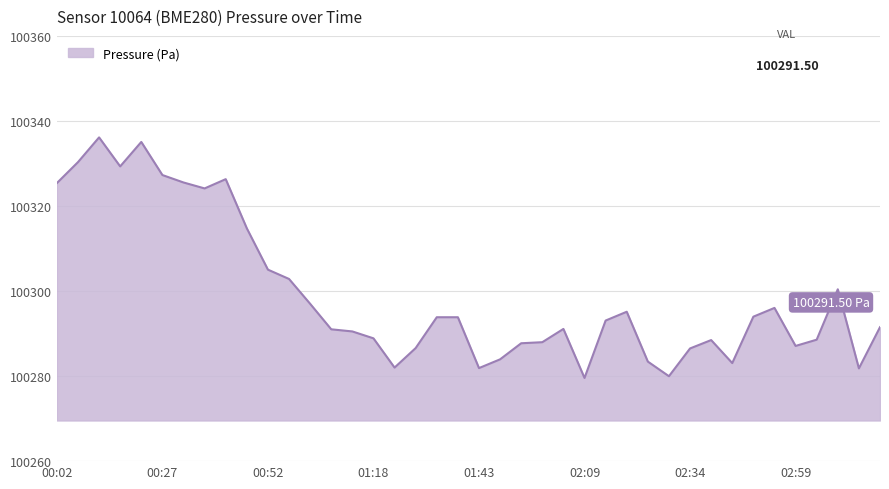

What is the difference between the maximum and minimum values?

56.6